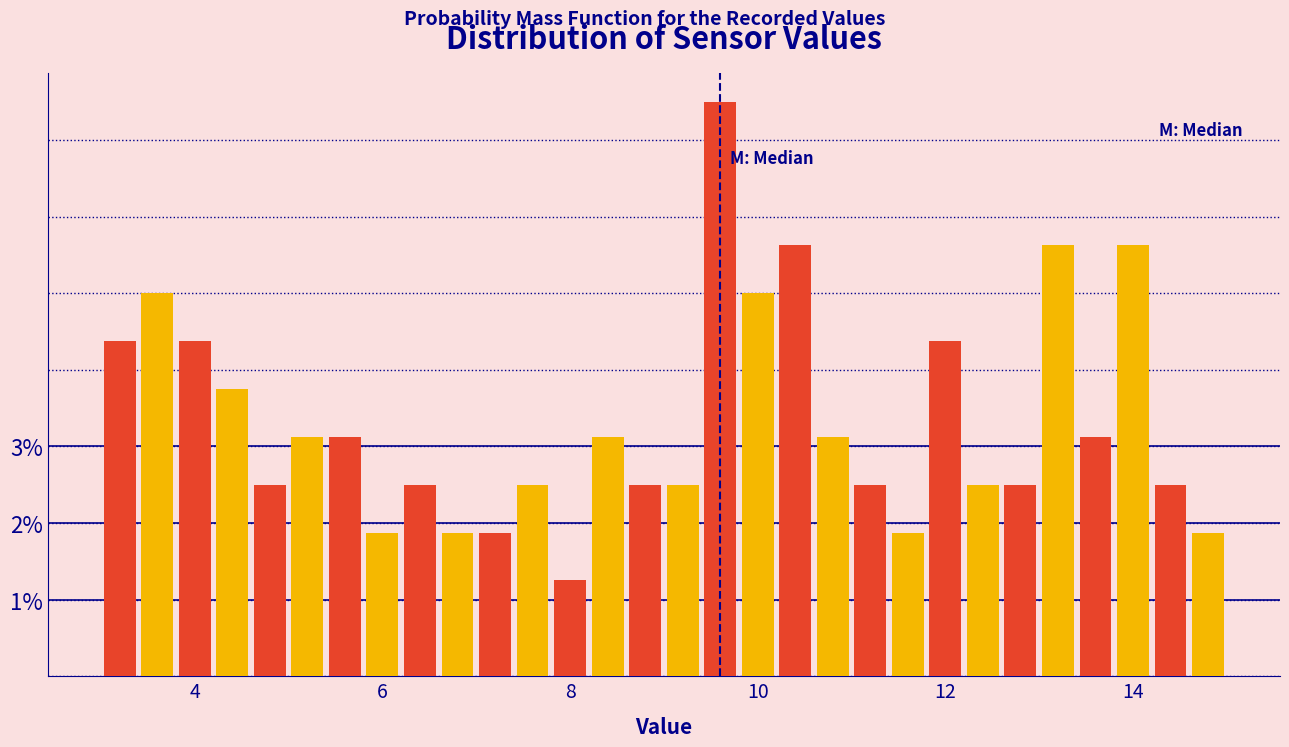

Read against the x-axis, roughly where is the centre of the tallest bar?

9.6